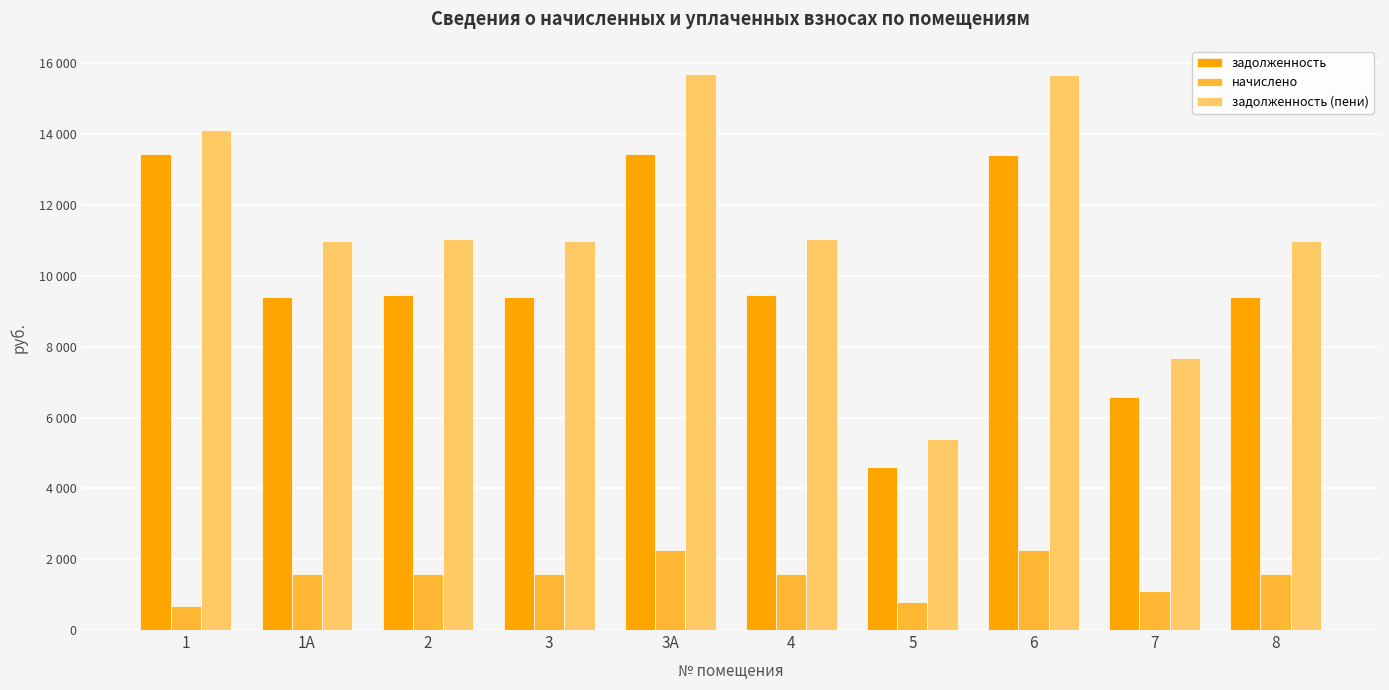

Reading left to right, list all the values displayed in this chart.

задолженность: 1=13440.0	1А=9408.0	2=9446.4	3=9408.0	3А=13440.0	4=9446.4	5=4608.0	6=13401.6	7=6566.4	8=9408.0
начислено: 1=674.8	1А=1587.6	2=1594.1	3=1587.6	3А=2268.0	4=1594.1	5=777.6	6=2261.5	7=1108.1	8=1587.6
задолженность (пени): 1=14114.8	1А=10995.6	2=11040.5	3=10995.6	3А=15708.0	4=11040.5	5=5385.6	6=15663.1	7=7674.5	8=10995.6